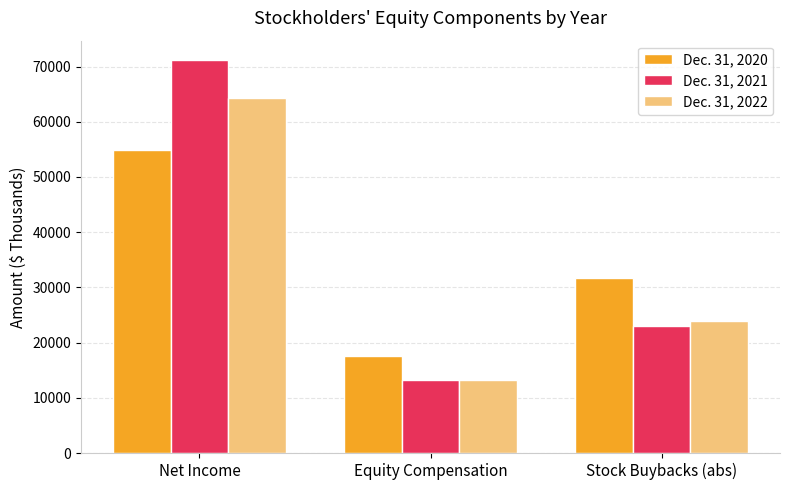

What is the value of the Dec. 31, 2022 bar at the 3rd from the left?

23866